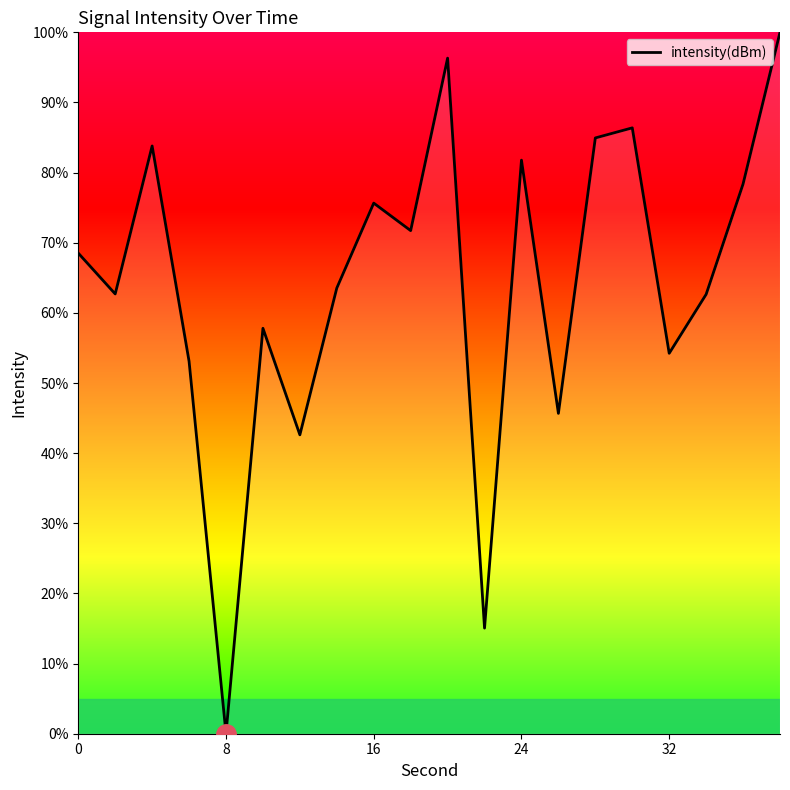

True or false: there are more than 0 points higher than both neighbors.

True